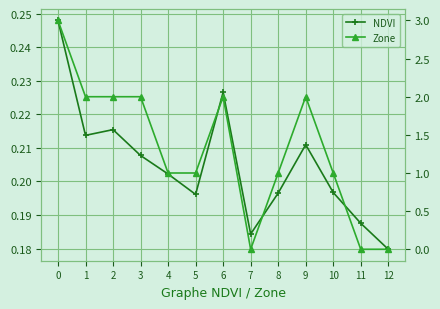

Is it true that NDVI equals 0.1 at 1?

False